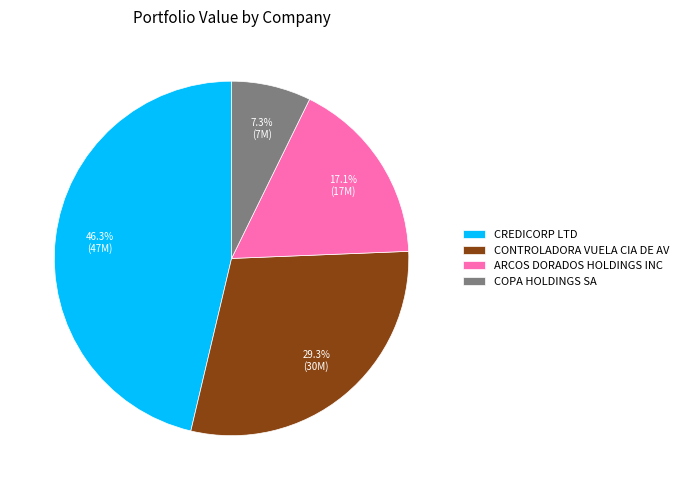

Which has a higher value, CONTROLADORA VUELA CIA DE AV or ARCOS DORADOS HOLDINGS INC?

CONTROLADORA VUELA CIA DE AV